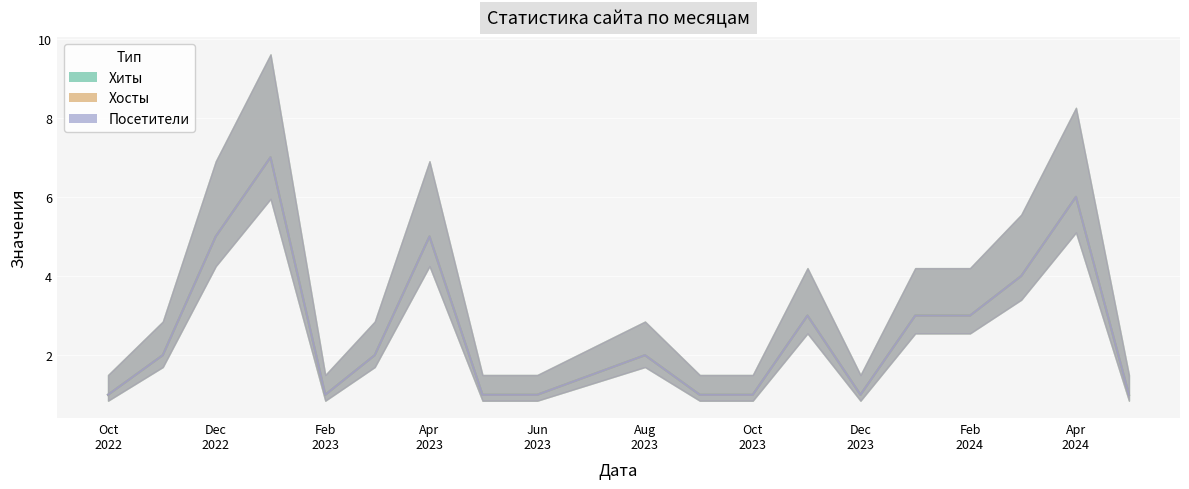

What is the maximum value for Хиты?

7